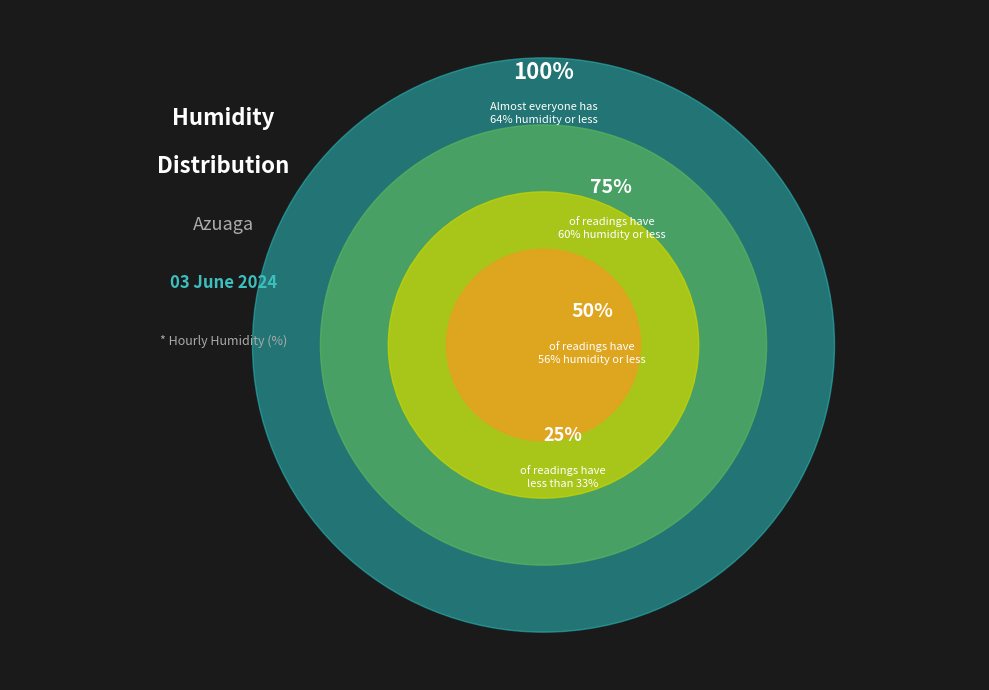

Is there a majority slice in this chart?

No